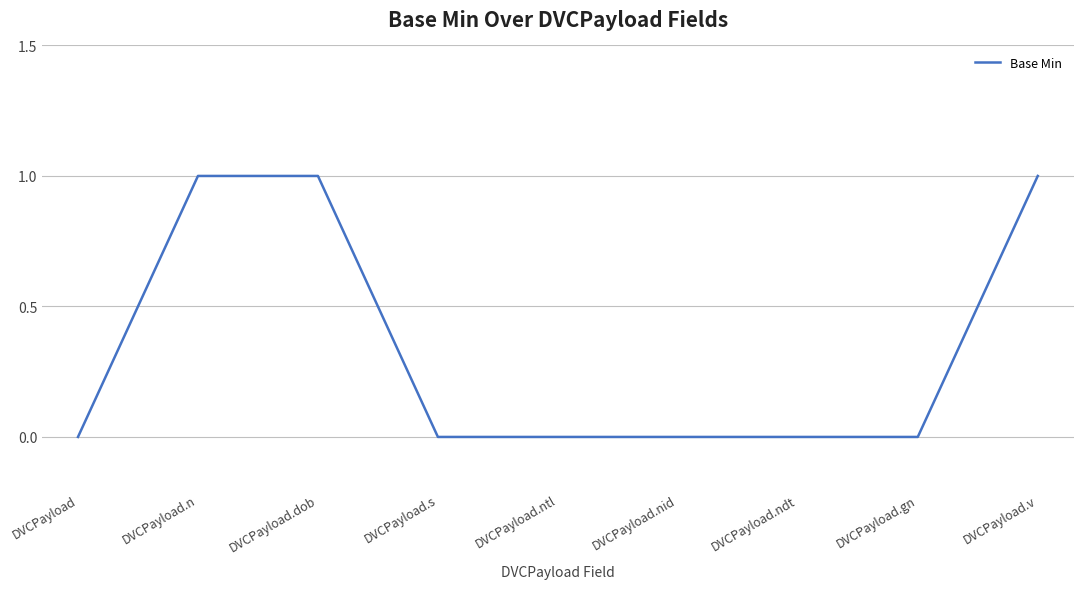

What position from the right is DVCPayload.dob?

7